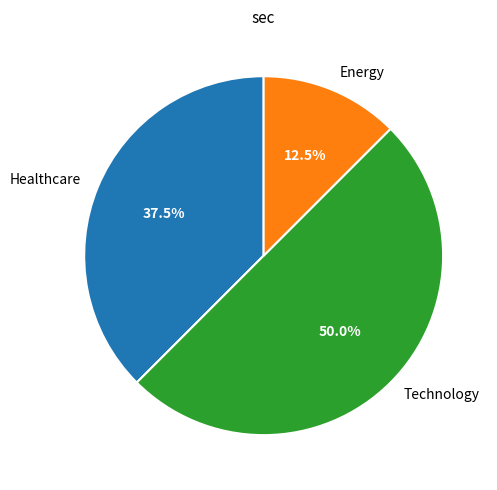

Which has a higher value, Technology or Healthcare?

Technology